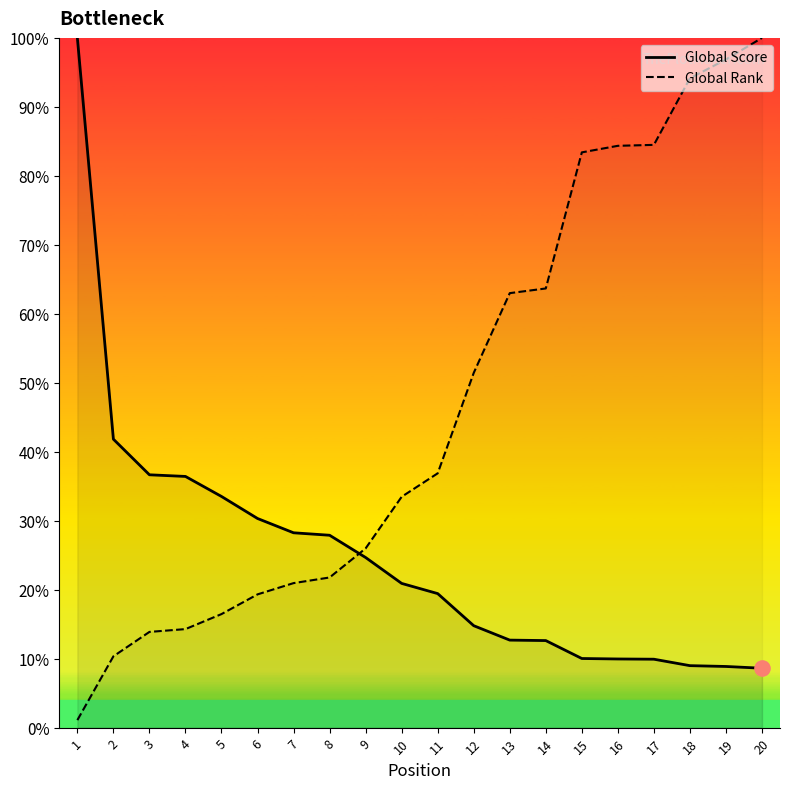

Which series has the largest total across all categories?

Global Rank